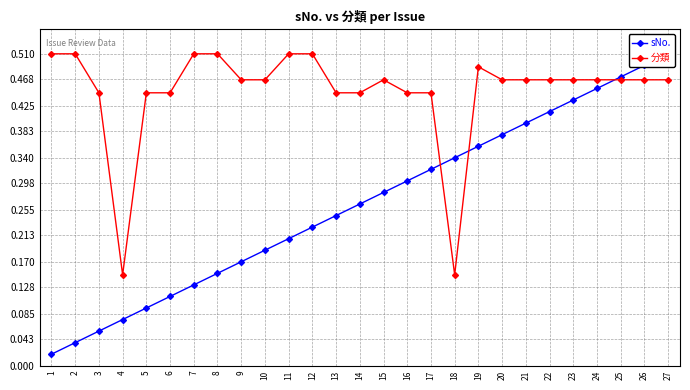

What is the total value across all series at 19?

0.8